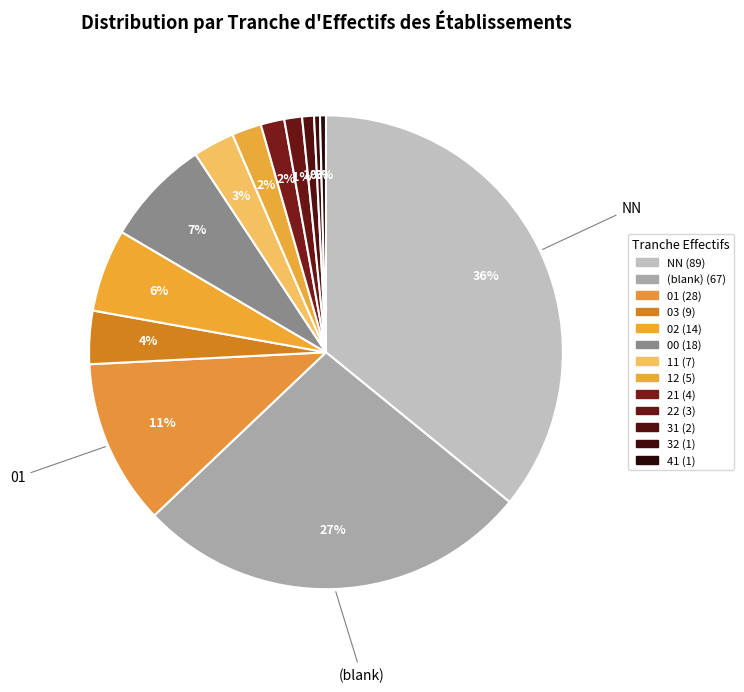

Count the number of slices in the pie.

13